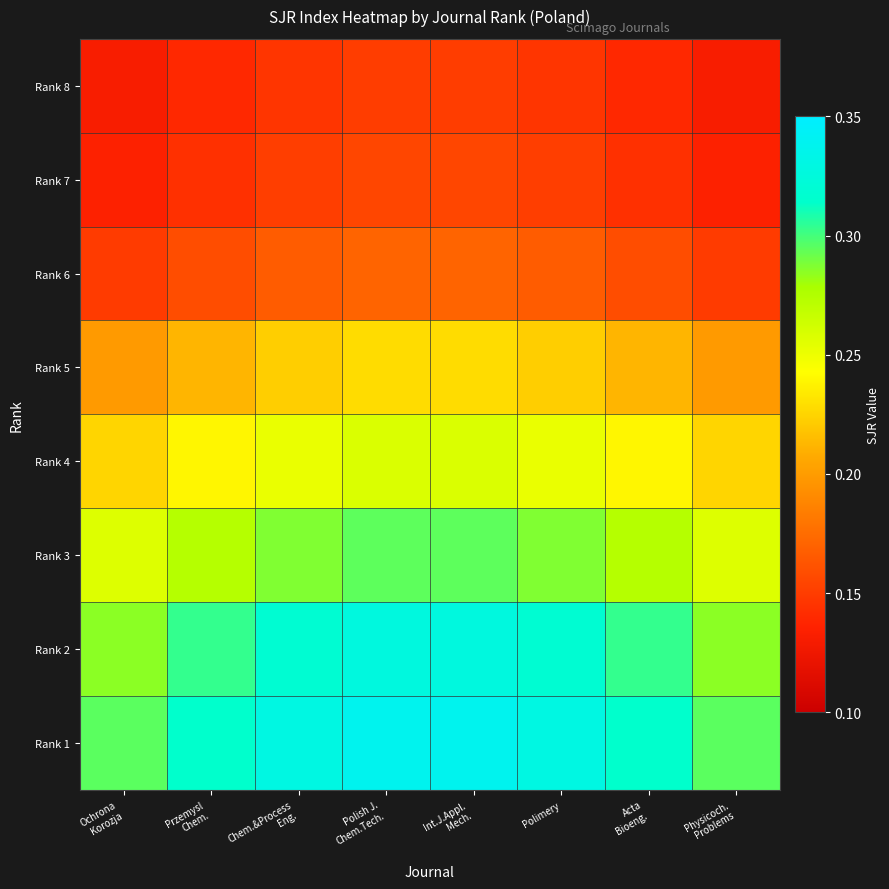

Reading left to right, transcribe all the data shown in this chart.

Rank 8: Ochrona
Korozja=0.1	Przemysl
Chem.=0.1	Chem.&Process
Eng.=0.1	Polish J.
Chem.Tech.=0.2	Int.J.Appl.
Mech.=0.2	Polimery=0.1	Acta
Bioeng.=0.1	Physicoch.
Problems=0.1
Rank 7: Ochrona
Korozja=0.1	Przemysl
Chem.=0.1	Chem.&Process
Eng.=0.2	Polish J.
Chem.Tech.=0.2	Int.J.Appl.
Mech.=0.2	Polimery=0.2	Acta
Bioeng.=0.1	Physicoch.
Problems=0.1
Rank 6: Ochrona
Korozja=0.1	Przemysl
Chem.=0.2	Chem.&Process
Eng.=0.2	Polish J.
Chem.Tech.=0.2	Int.J.Appl.
Mech.=0.2	Polimery=0.2	Acta
Bioeng.=0.2	Physicoch.
Problems=0.1
Rank 5: Ochrona
Korozja=0.2	Przemysl
Chem.=0.2	Chem.&Process
Eng.=0.2	Polish J.
Chem.Tech.=0.2	Int.J.Appl.
Mech.=0.2	Polimery=0.2	Acta
Bioeng.=0.2	Physicoch.
Problems=0.2
Rank 4: Ochrona
Korozja=0.2	Przemysl
Chem.=0.2	Chem.&Process
Eng.=0.3	Polish J.
Chem.Tech.=0.3	Int.J.Appl.
Mech.=0.3	Polimery=0.3	Acta
Bioeng.=0.2	Physicoch.
Problems=0.2
Rank 3: Ochrona
Korozja=0.3	Przemysl
Chem.=0.3	Chem.&Process
Eng.=0.3	Polish J.
Chem.Tech.=0.3	Int.J.Appl.
Mech.=0.3	Polimery=0.3	Acta
Bioeng.=0.3	Physicoch.
Problems=0.3
Rank 2: Ochrona
Korozja=0.3	Przemysl
Chem.=0.3	Chem.&Process
Eng.=0.3	Polish J.
Chem.Tech.=0.3	Int.J.Appl.
Mech.=0.3	Polimery=0.3	Acta
Bioeng.=0.3	Physicoch.
Problems=0.3
Rank 1: Ochrona
Korozja=0.3	Przemysl
Chem.=0.3	Chem.&Process
Eng.=0.3	Polish J.
Chem.Tech.=0.3	Int.J.Appl.
Mech.=0.3	Polimery=0.3	Acta
Bioeng.=0.3	Physicoch.
Problems=0.3